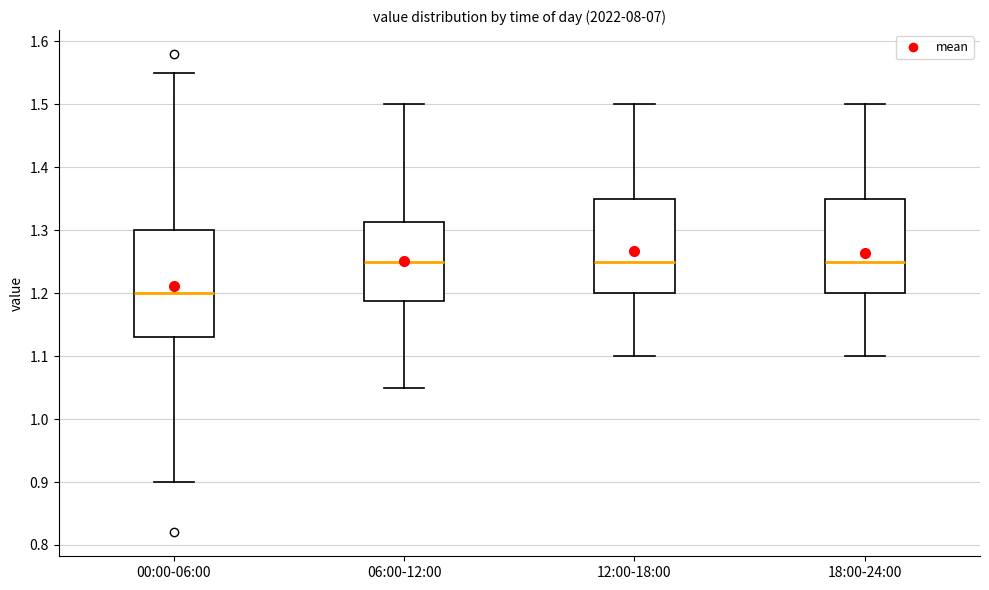

Reading left to right, read every box against the y-axis: the position of its median line, the range the box covers, and the ends of its whiskers. The values are not printed on the chart, so give them approximately, as read against the axis.

00:00-06:00: median 1.20, box 1.13 to 1.30, whiskers 0.90 to 1.55
06:00-12:00: median 1.25, box 1.19 to 1.31, whiskers 1.05 to 1.50
12:00-18:00: median 1.25, box 1.20 to 1.35, whiskers 1.10 to 1.50
18:00-24:00: median 1.25, box 1.20 to 1.35, whiskers 1.10 to 1.50